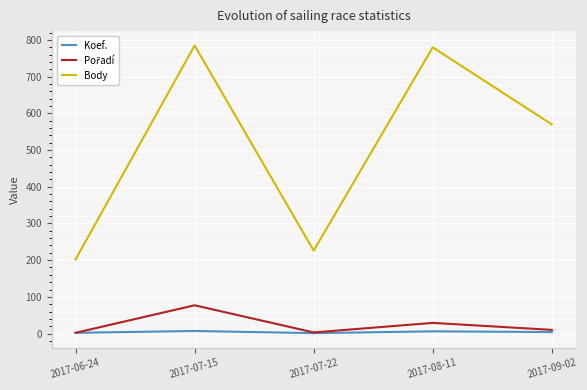

Which series has the largest total across all categories?

Body